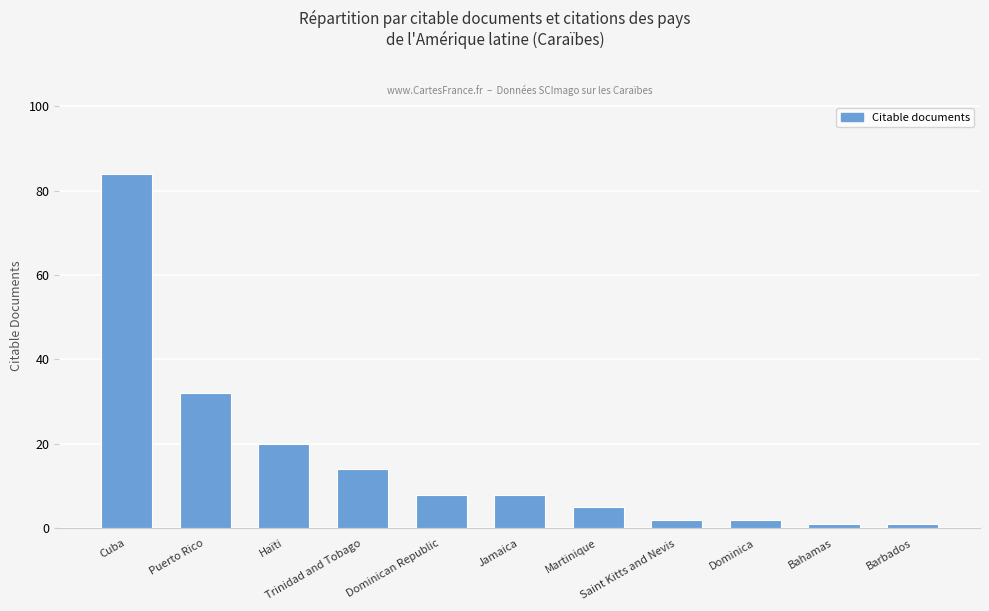

What is the difference between the maximum and minimum values?

83